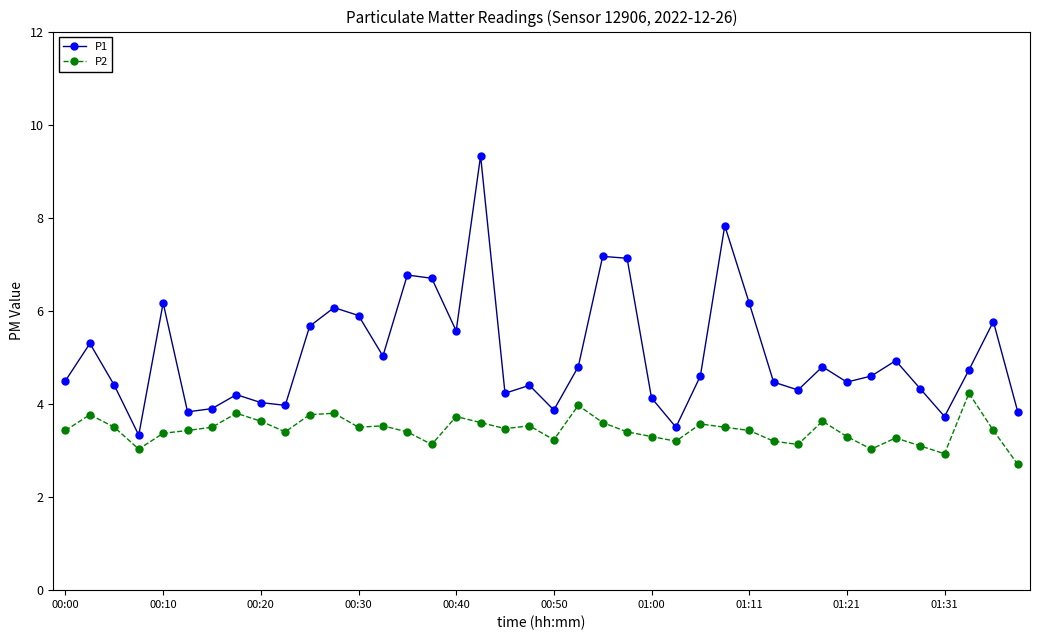

Which series has the largest total across all categories?

P1